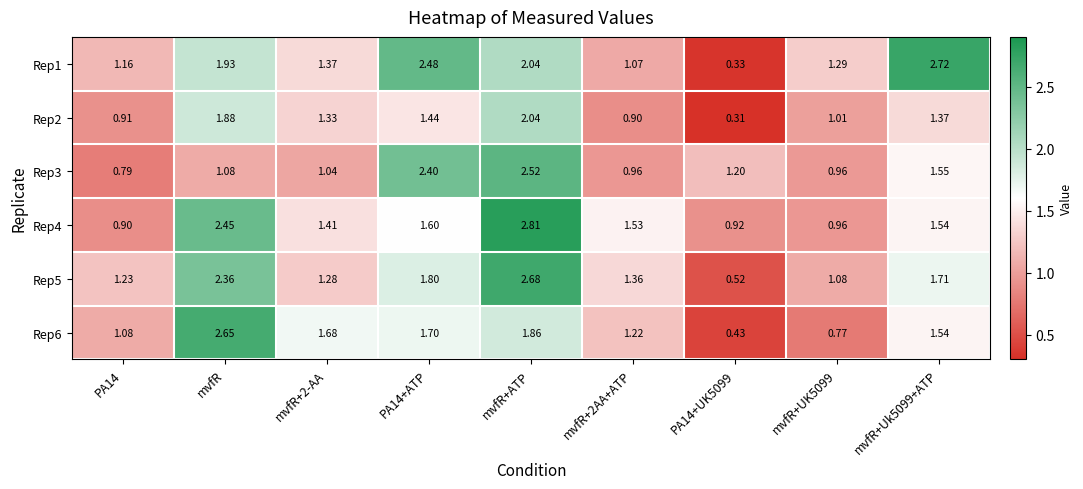

Which series changed the most between PA14 and PA14+UK5099?

Rep1